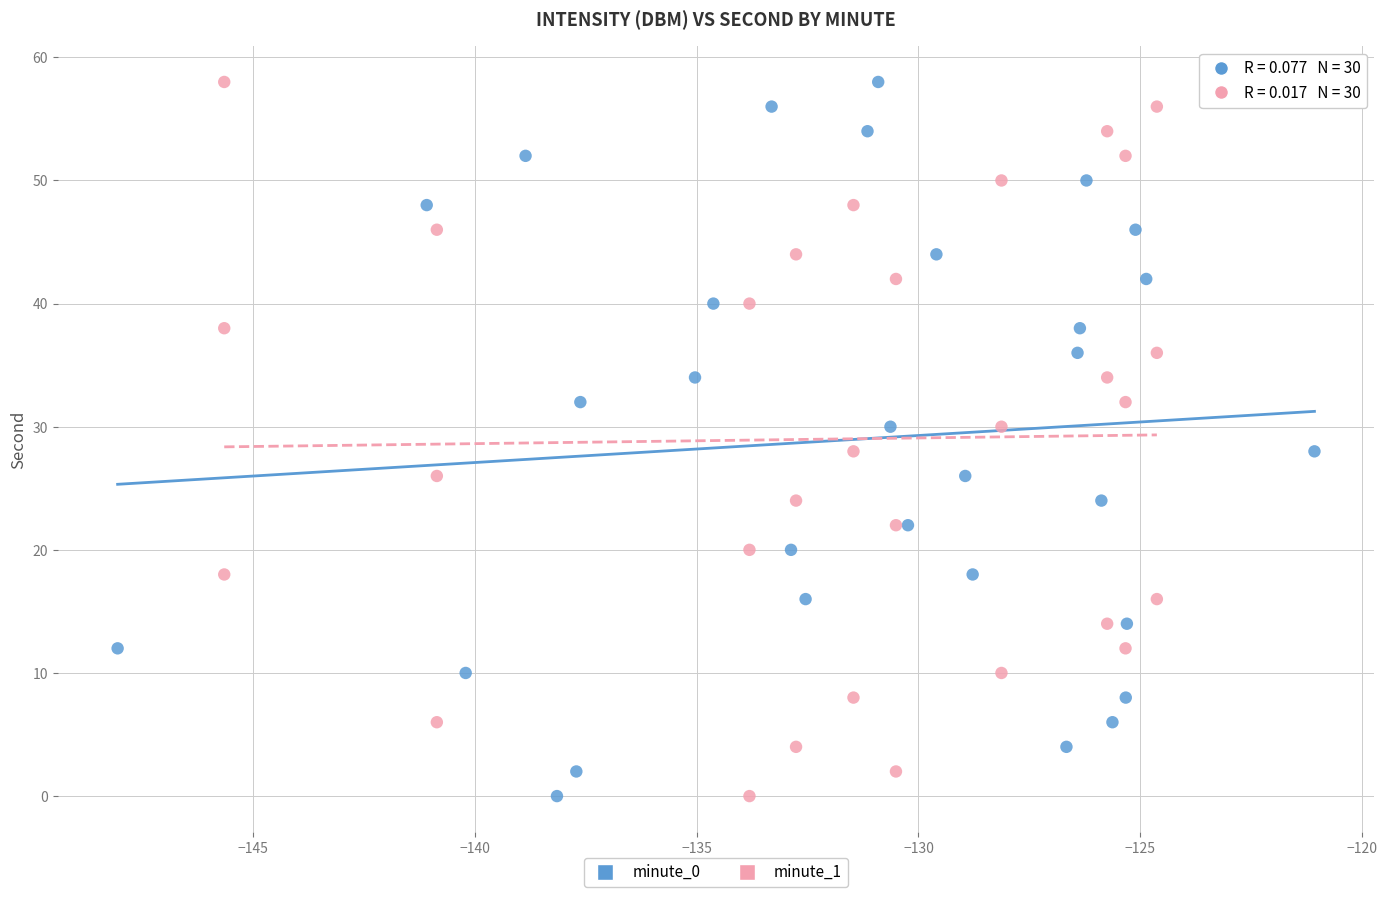

What are all the series names shown in the legend?

minute_0, minute_1